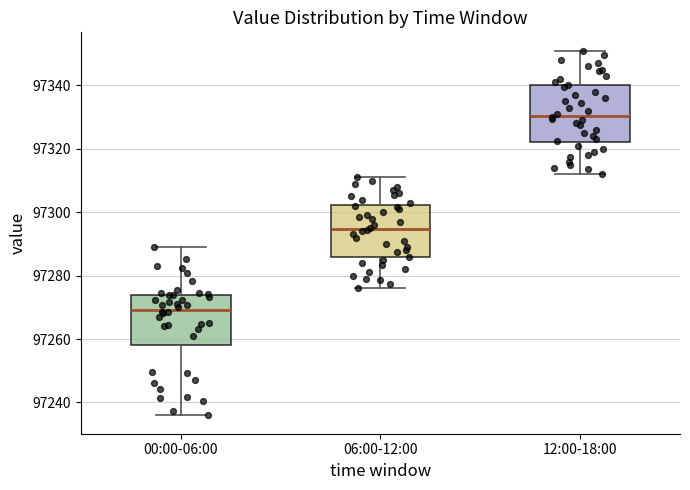

Which box's median line is the lowest?

00:00-06:00